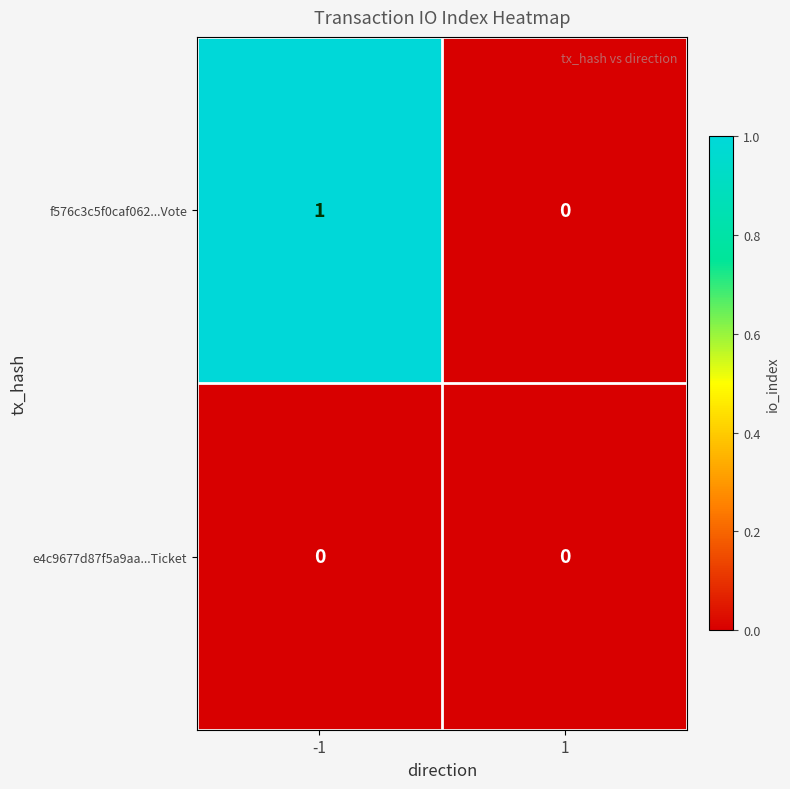

What is the total value across all series at -1?

1